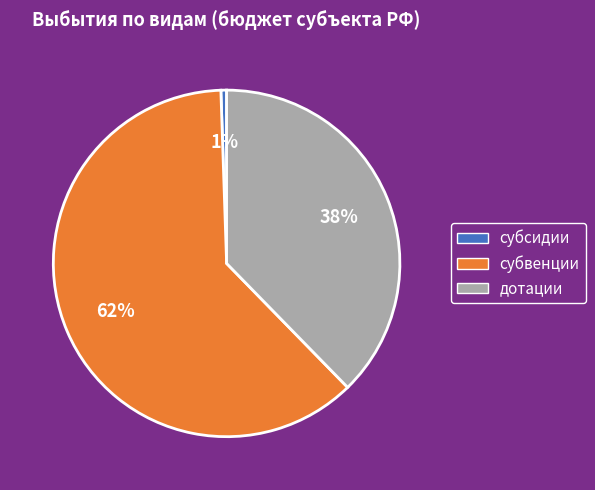

Count the number of slices in the pie.

3